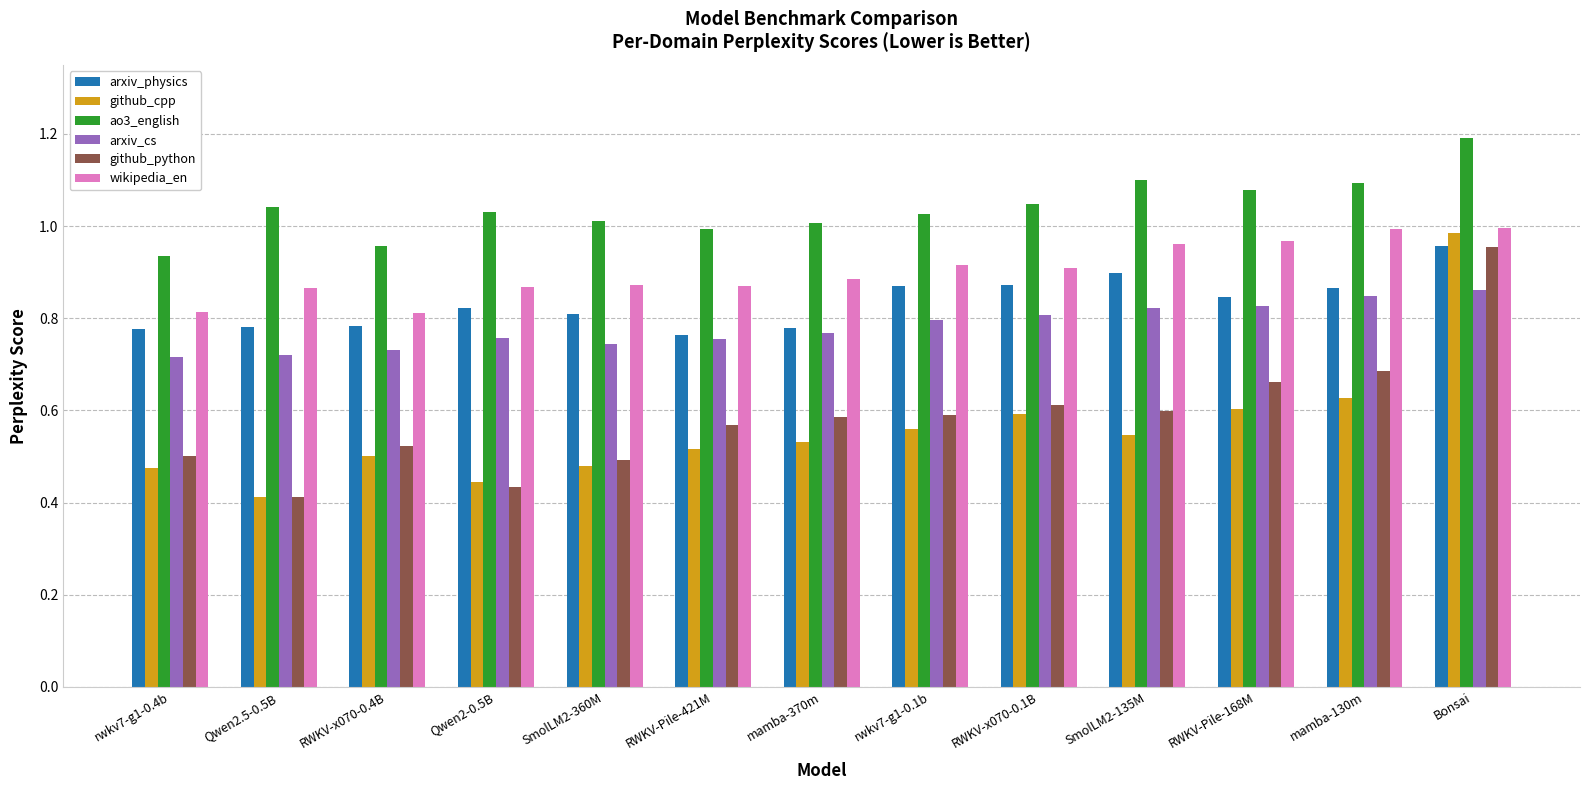

How many groups of bars are there?

13